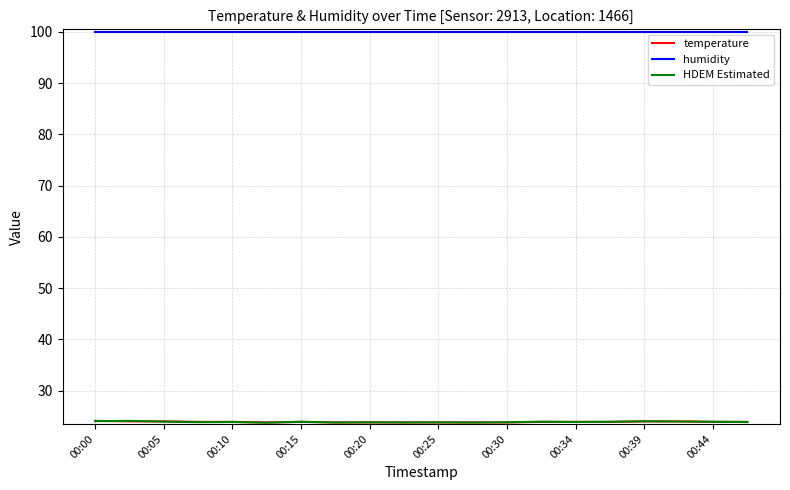

What is the minimum value for humidity?

99.9